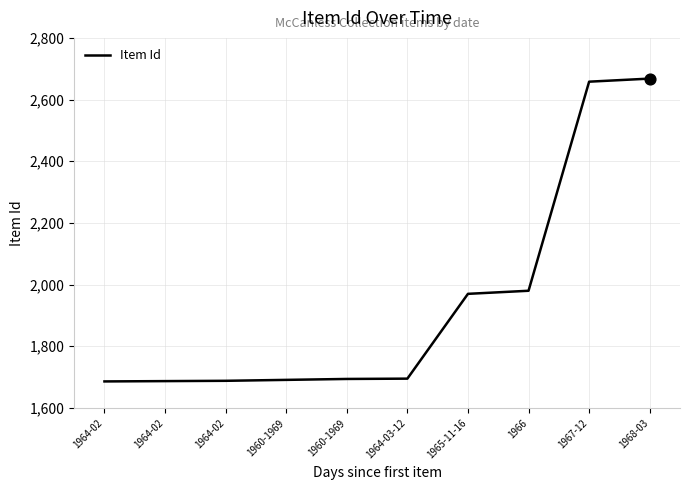

What is the ratio of the value at 1964-02 to the value at 1960-1969?

1.0